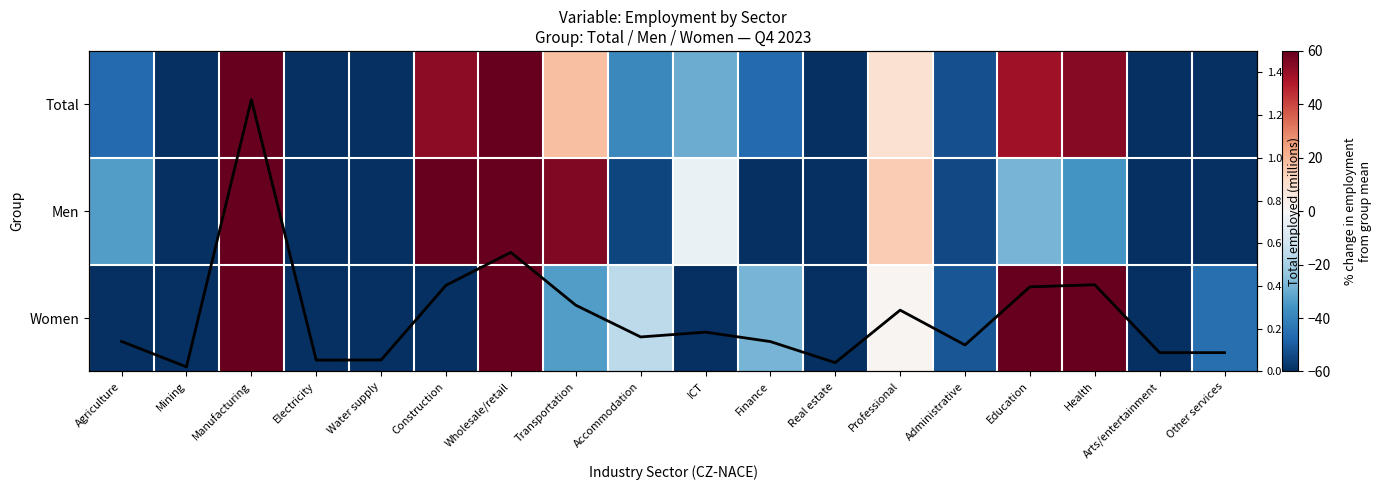

Which series has the largest range (max minus min)?

Men